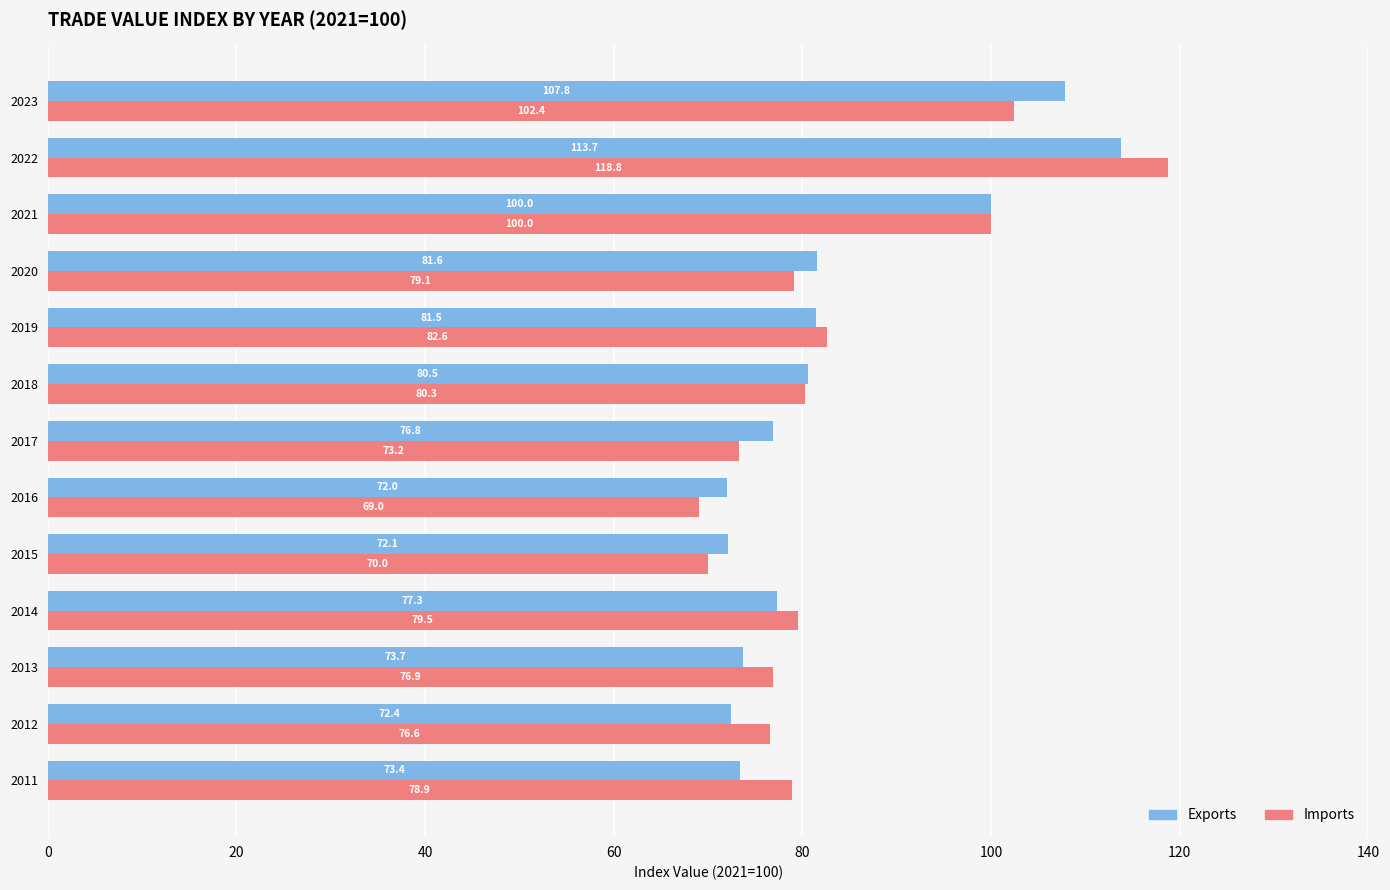

What is the greatest value displayed?

118.8